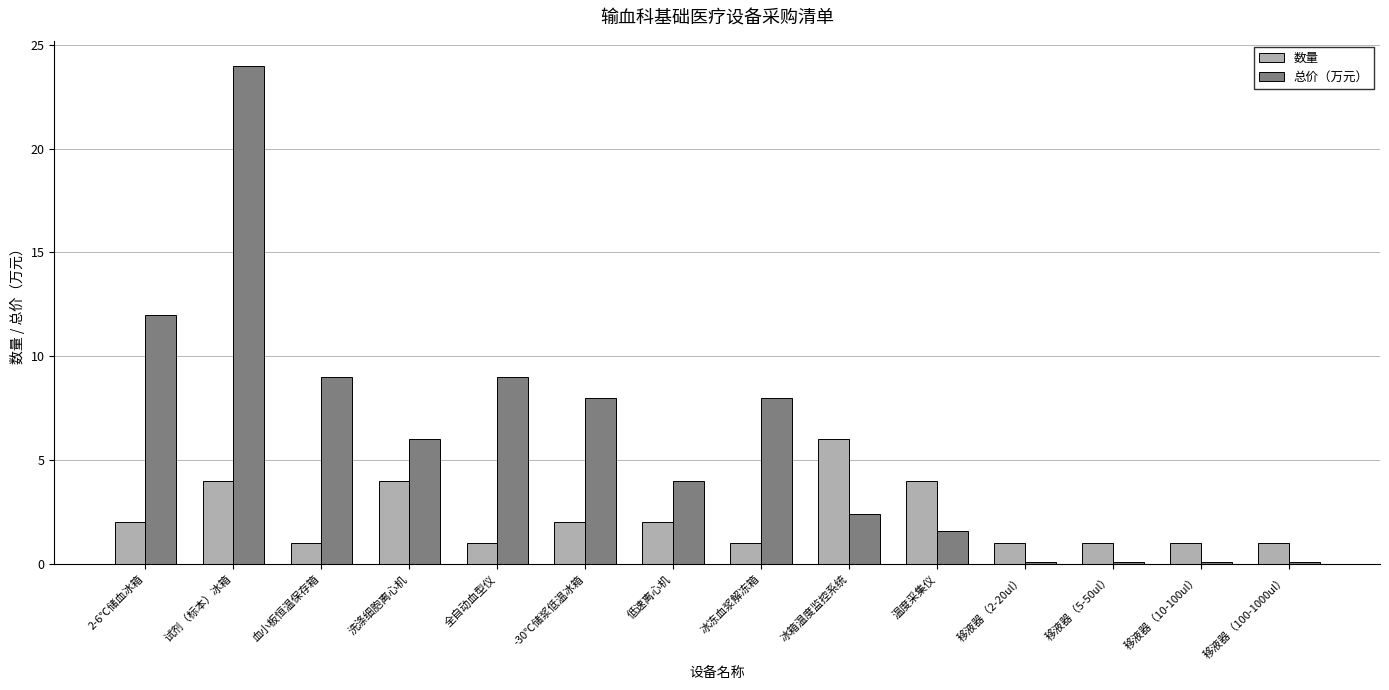

True or false: 总价（万元） has a value of 9.0 at 血小板恒温保存箱.

True